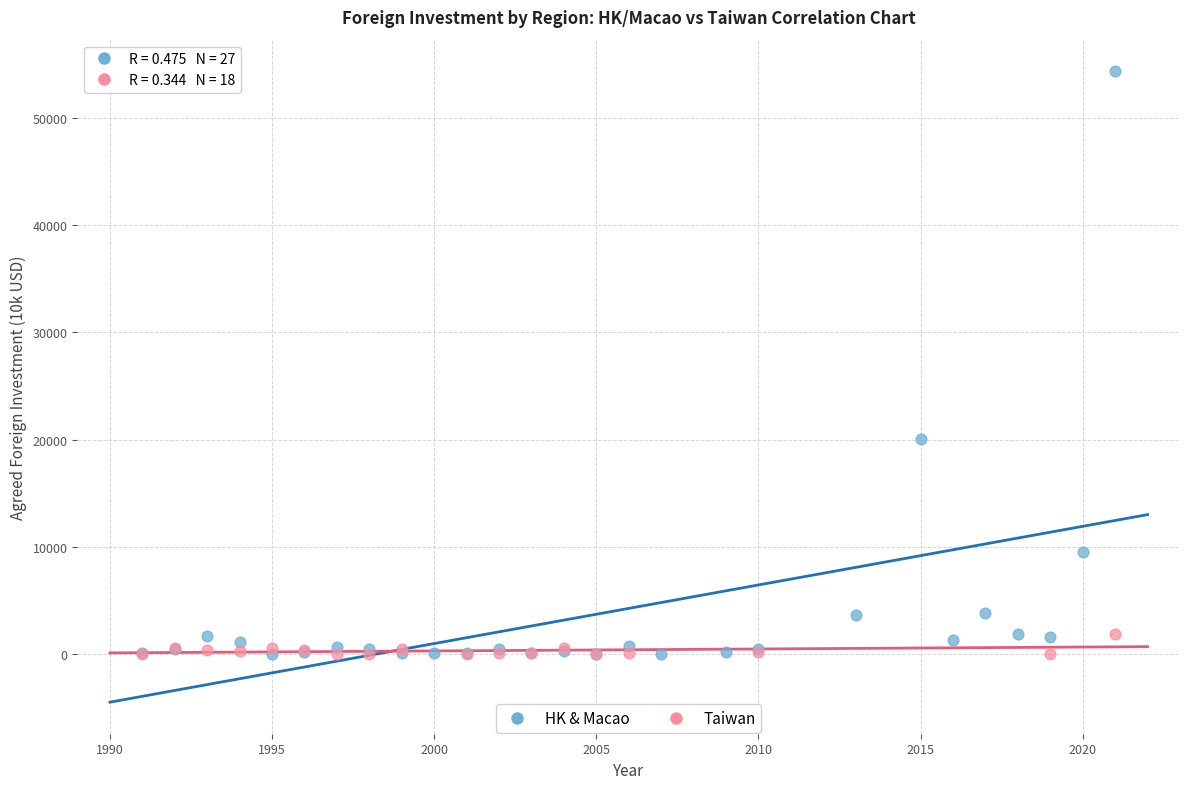

Which series has the widest spread of Y values?

HK & Macao